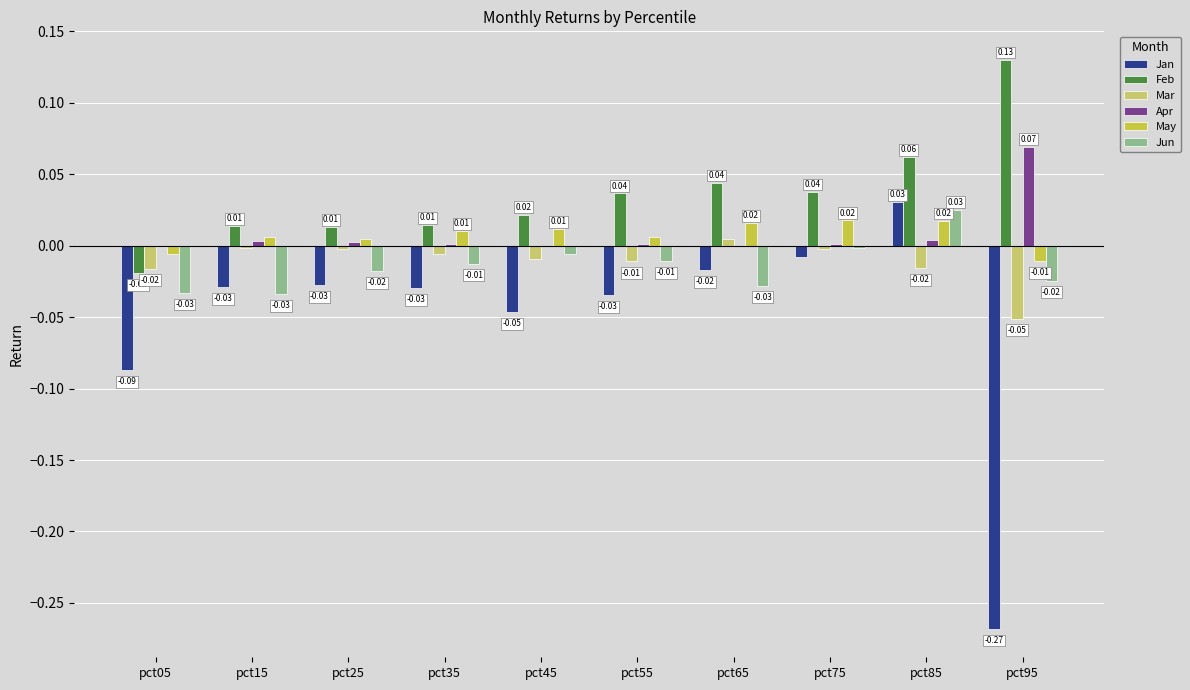

At which category is the sum across all series the highest?

pct85